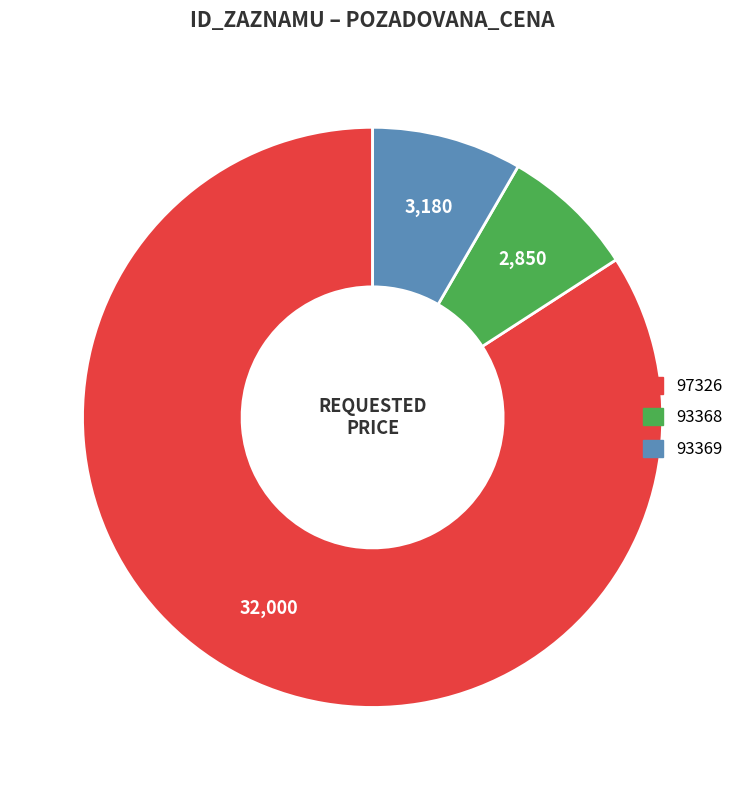

The 97326 slice represents 84% of the pie. True or false?

True